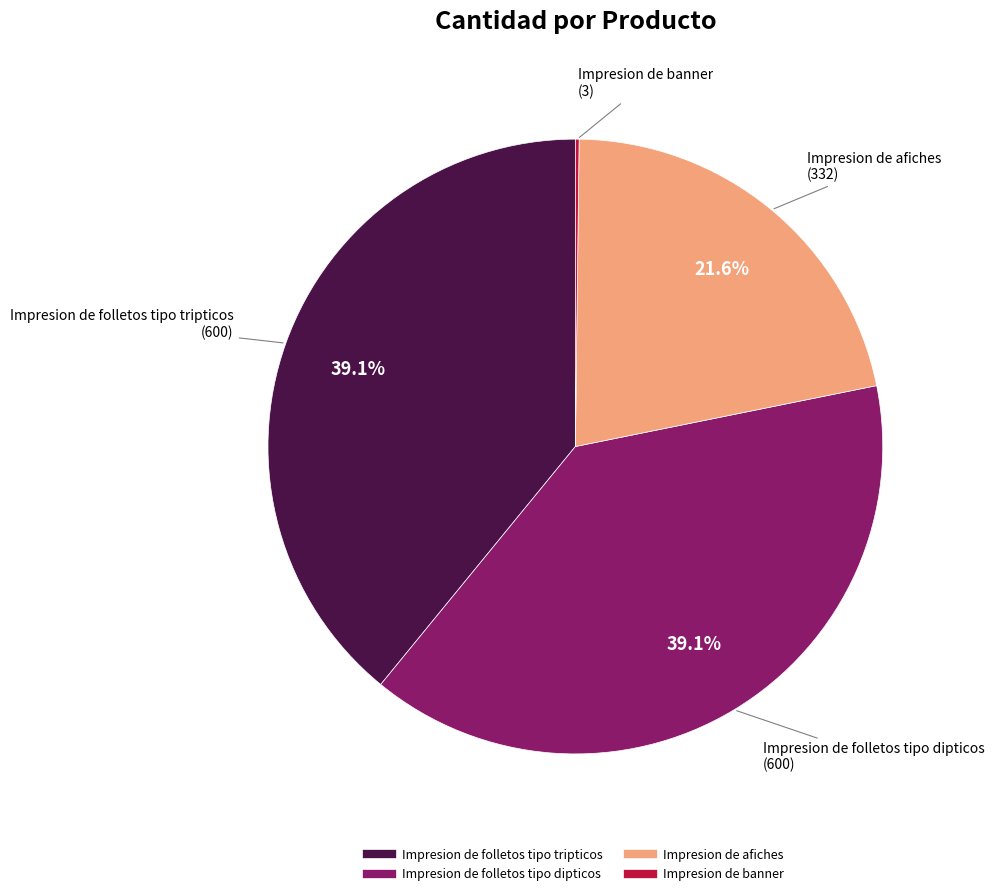

Is Impresion de folletos tipo tripticos the majority of the pie?

No